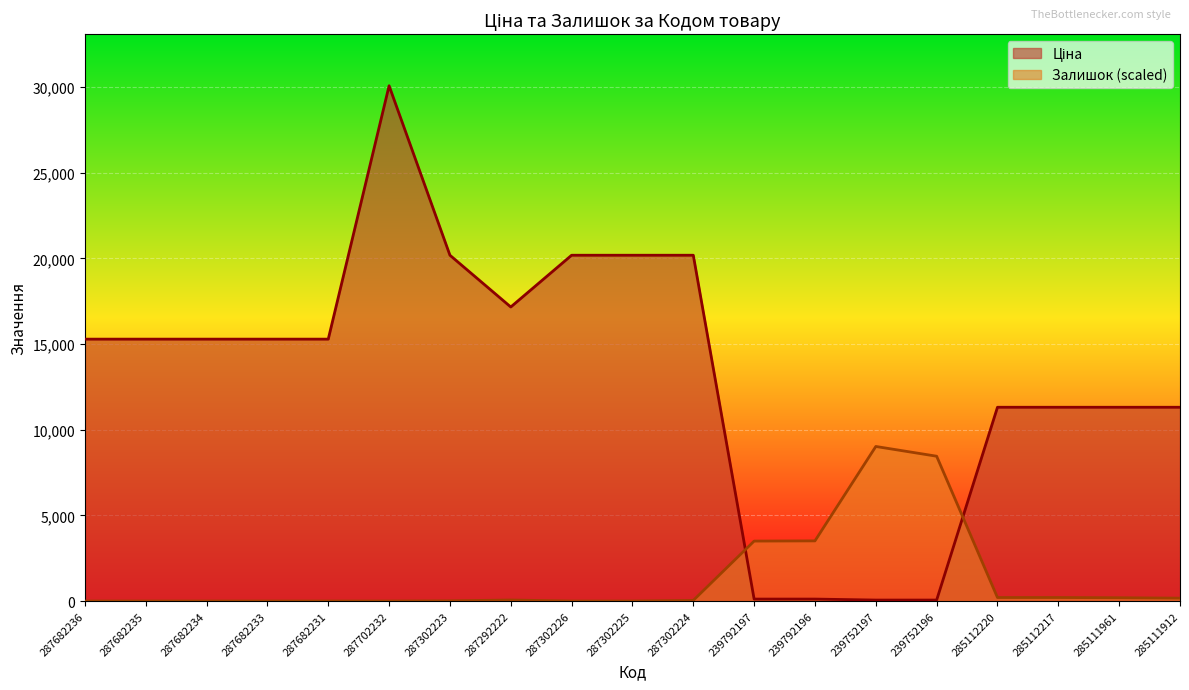

Which label corresponds to the largest value in the chart?

287702232